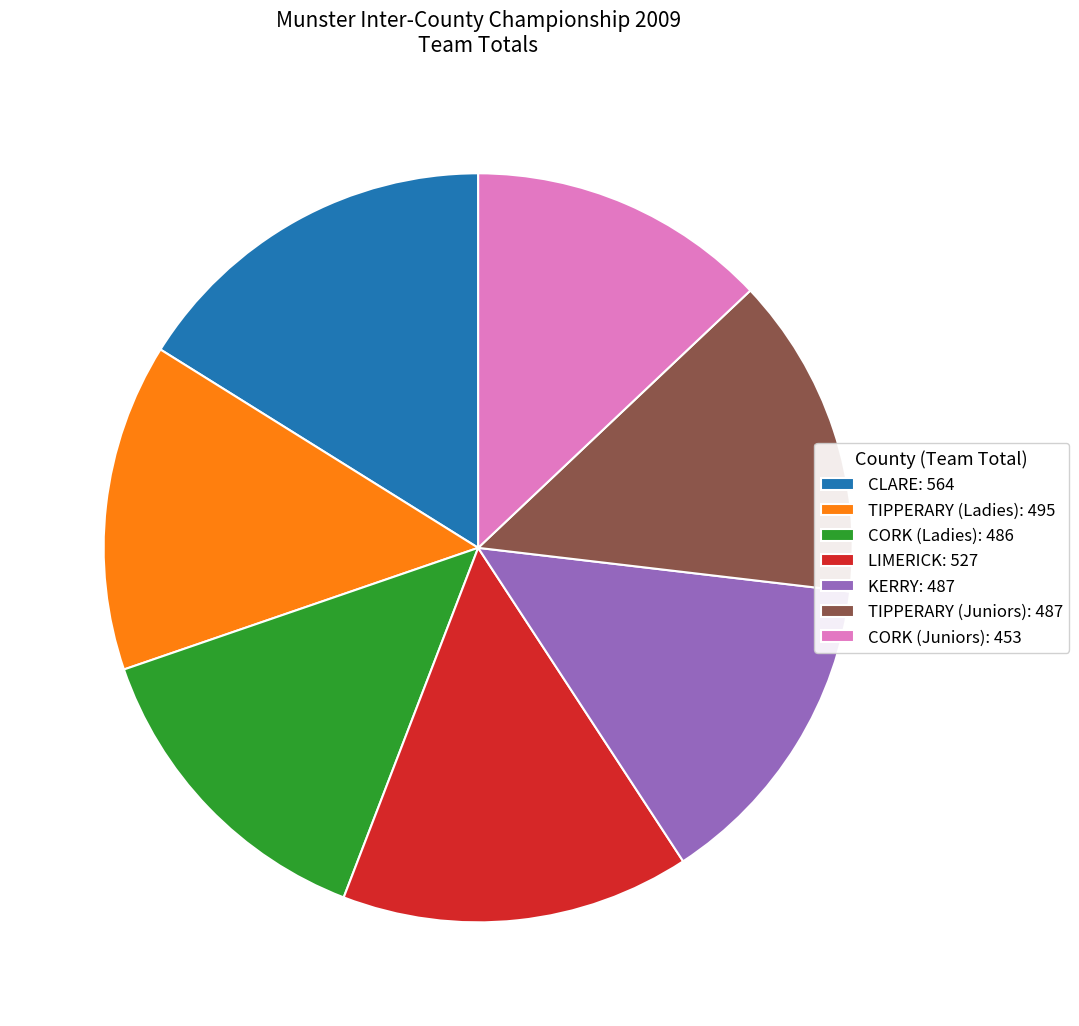

Do KERRY: 487 and CLARE: 564 together represent more than half of the pie?

No